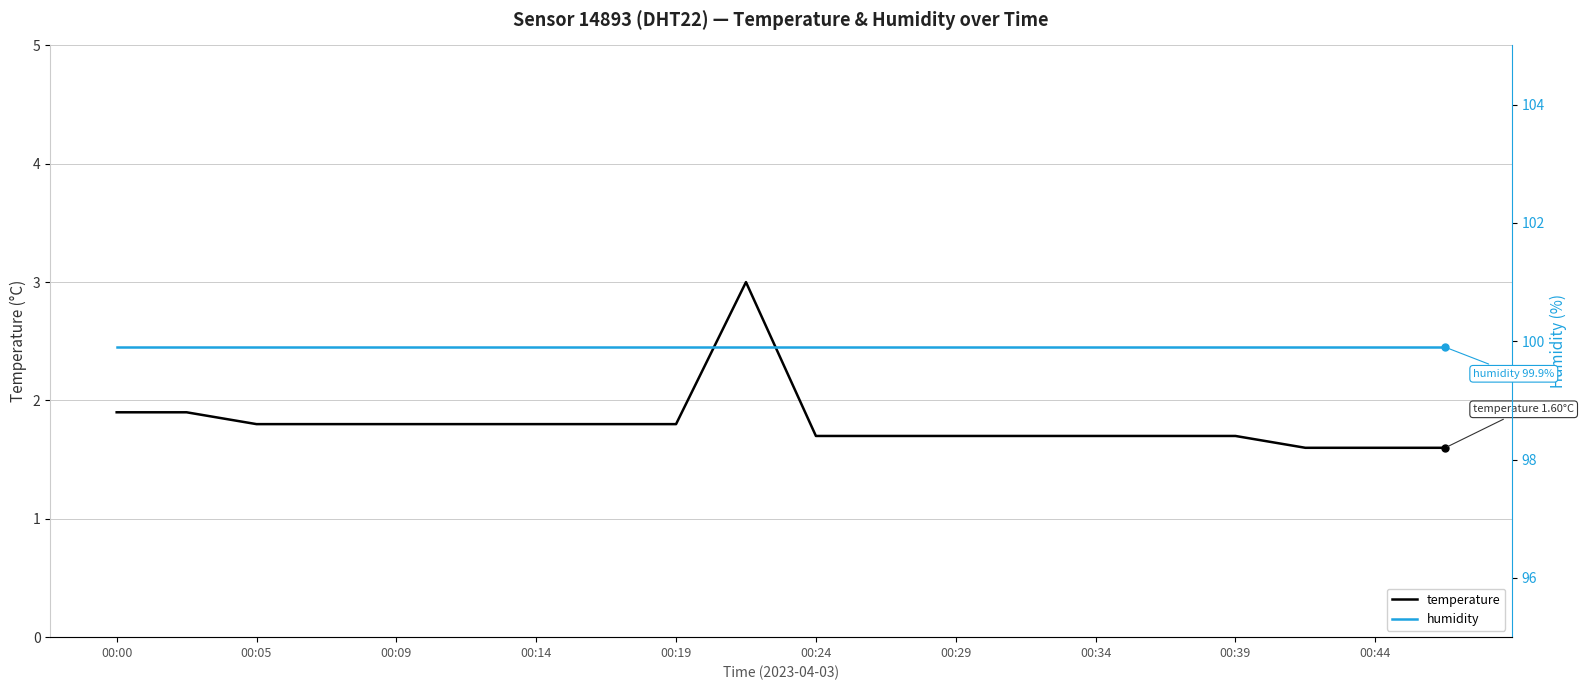

What is the lowest value of the temperature series?

1.6